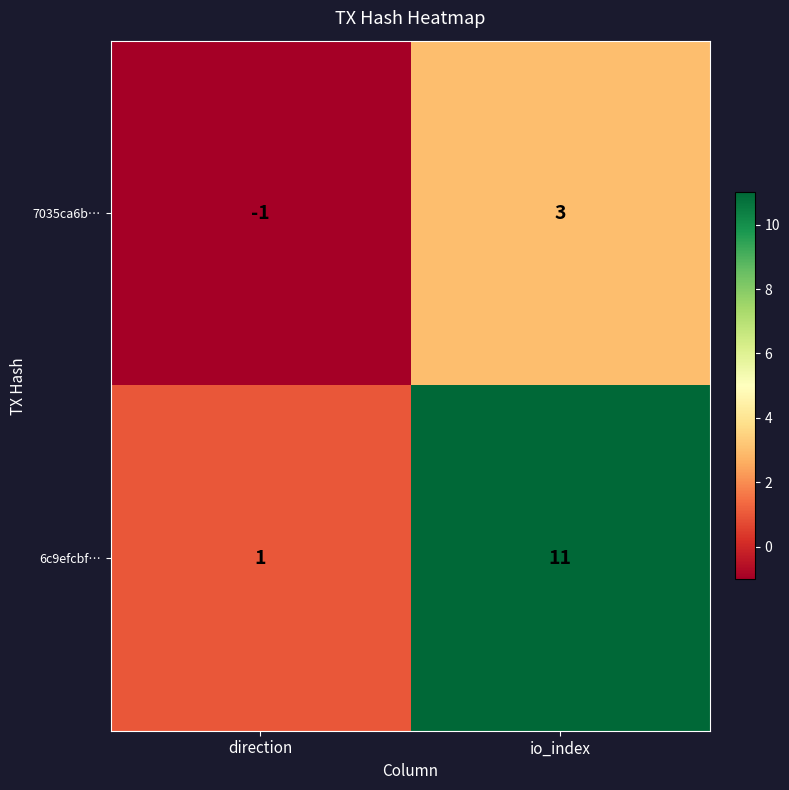

How many negative values does the 7035ca6b… series have?

1